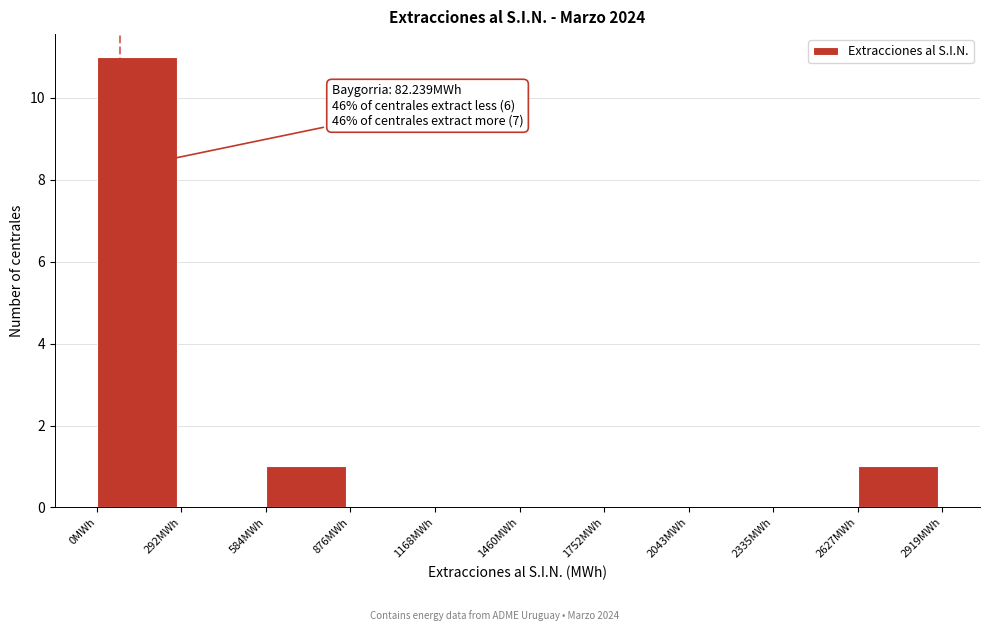

Over which range of the x-axis is the bar tallest?

0 to 300